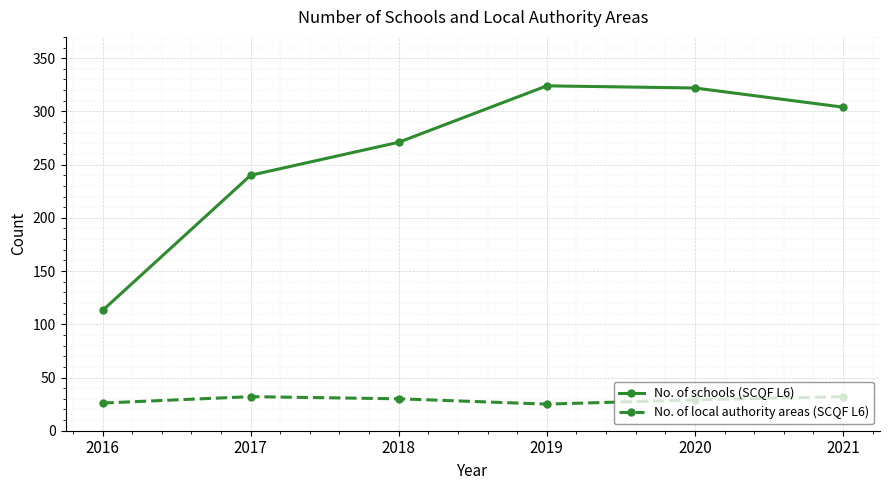

Which series has the largest range (max minus min)?

No. of schools (SCQF L6)